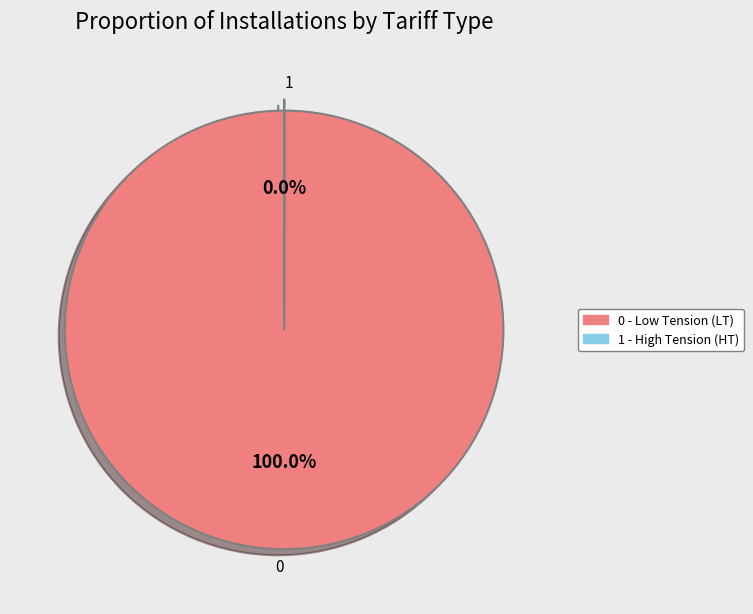

Is there a majority slice in this chart?

Yes